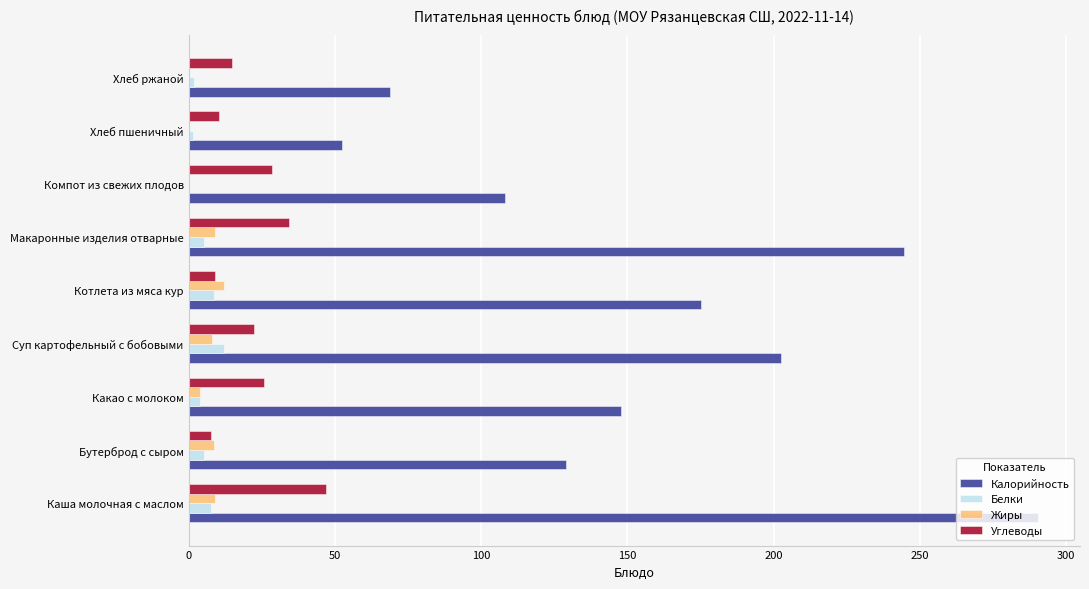

The value of Углеводы at Хлеб ржаной is 14.9. True or false?

True